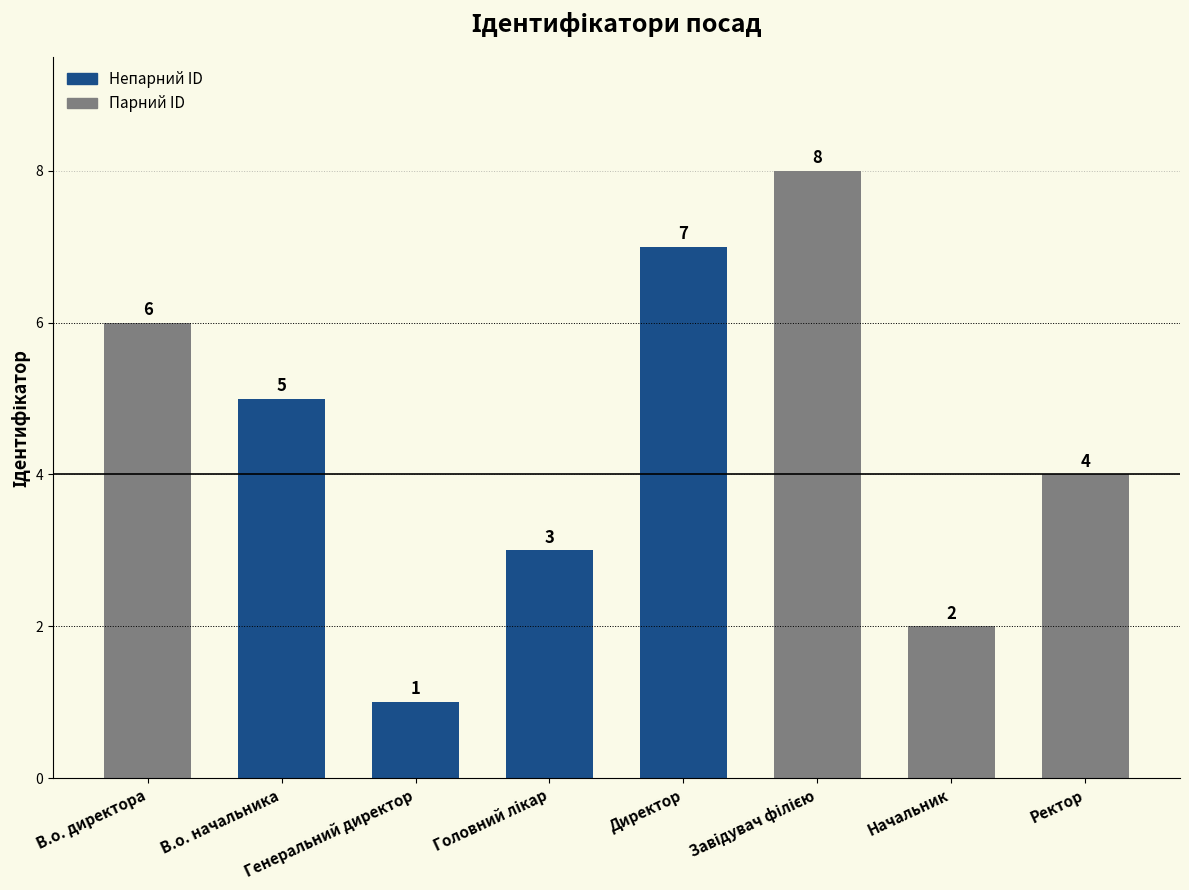

At which category does the chart reach its minimum across all series?

Генеральний директор